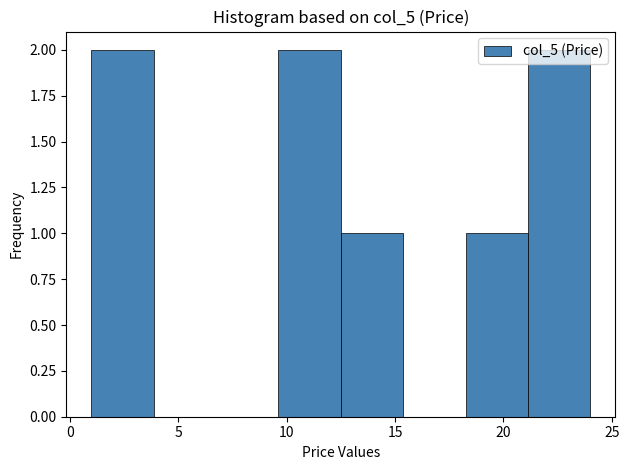

Reading left to right, list every bar in this chart as the range it spans on the x-axis followed by its height. Neither the bar edges nor the heights are printed on the chart, so give them approximately, as read against the axes.

1.0 to 4.0: 2
4.0 to 7.0: 0
7.0 to 9.5: 0
9.5 to 12.5: 2
12.5 to 15.5: 1
15.5 to 18.5: 0
18.5 to 21.0: 1
21.0 to 24.0: 2